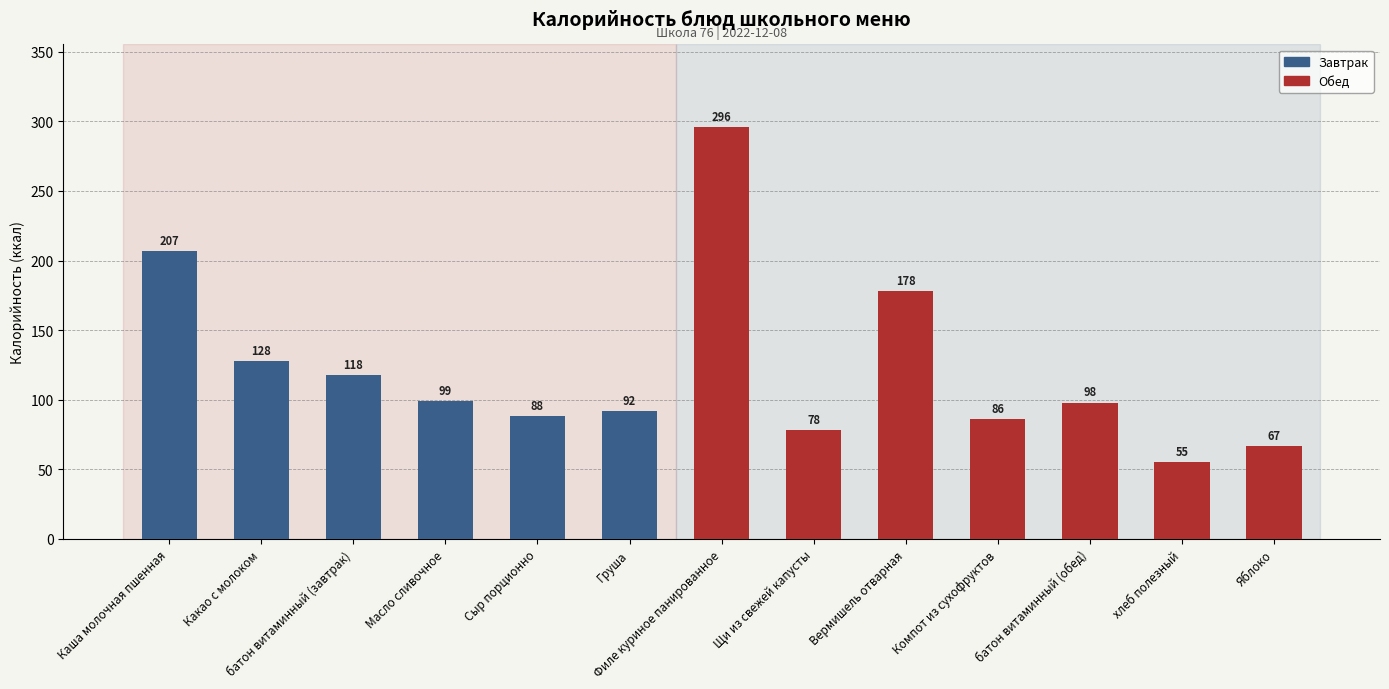

Is it true that the value at батон витаминный (завтрак) is 43?

False